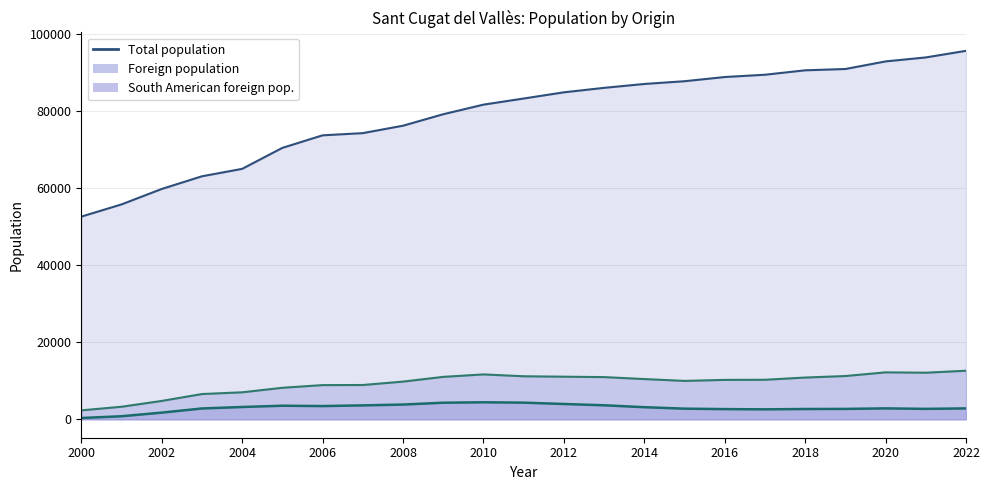

What is the minimum value shown in the chart?

338